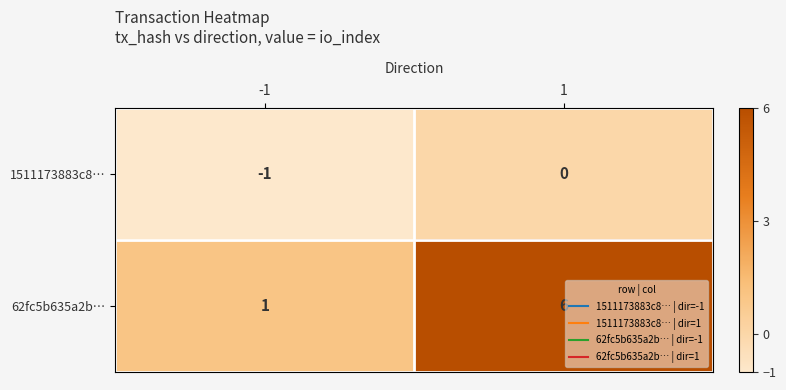

The 1511173883c8… series shows -1 at -1. True or false?

True